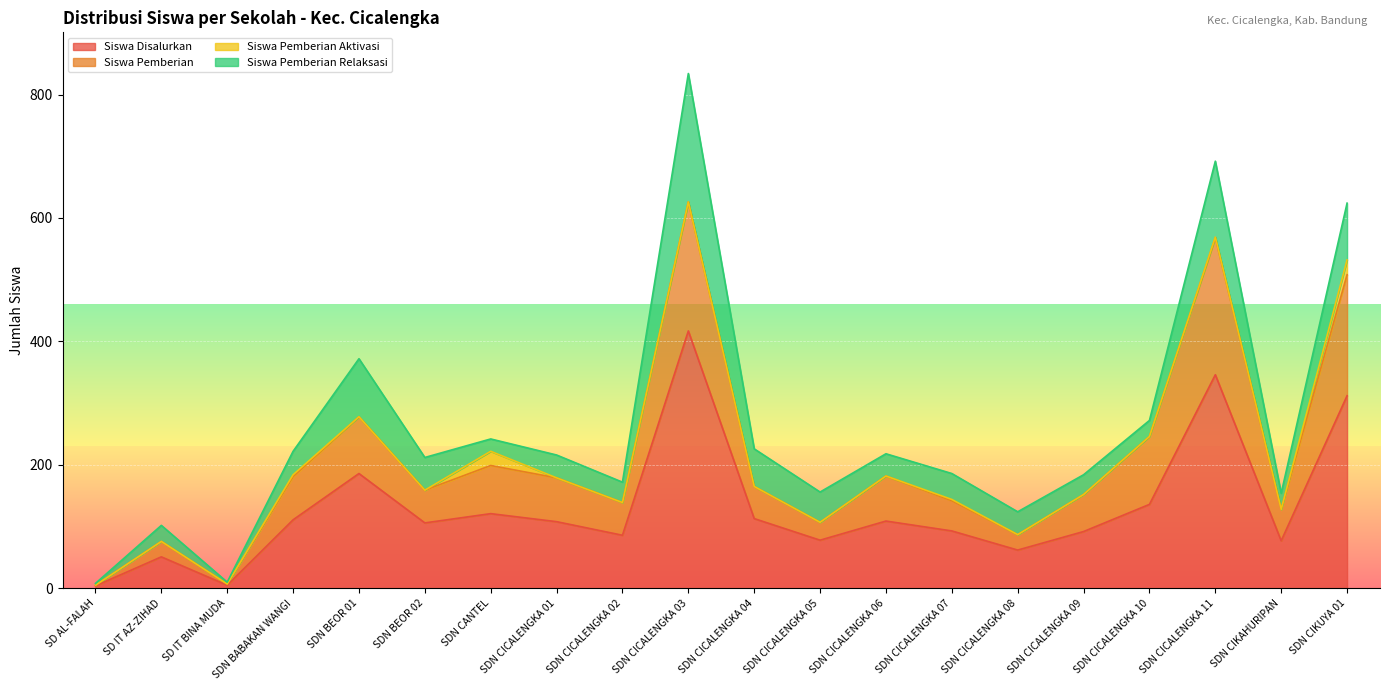

In Siswa Disalurkan, how many points are lower than both neighbors (excluding endpoints)?

6